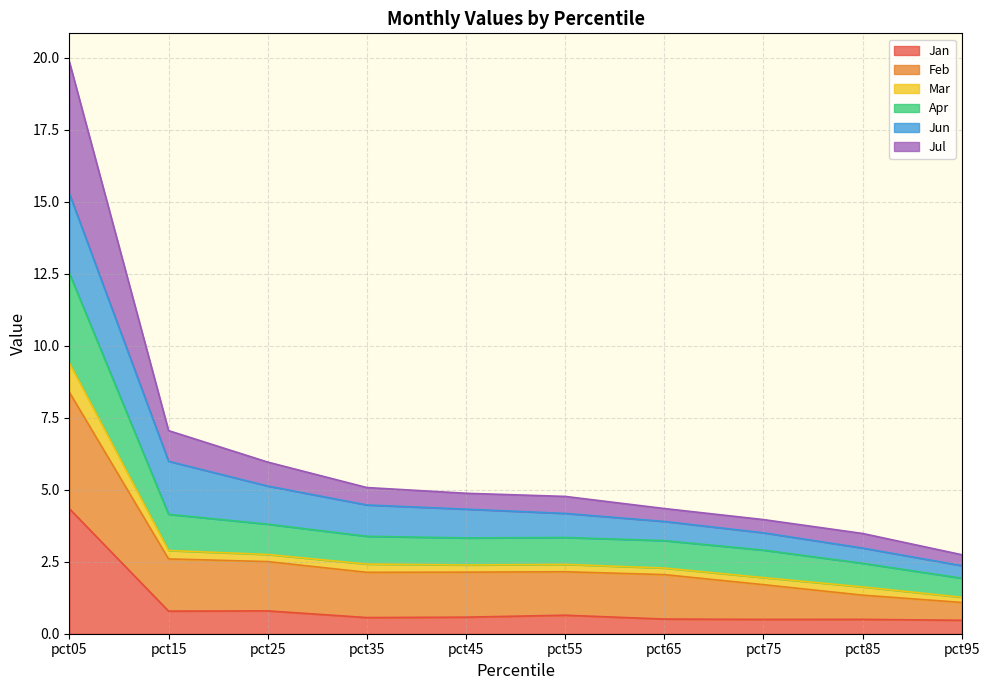

True or false: Jan has a value of 0.5 at pct95.

True